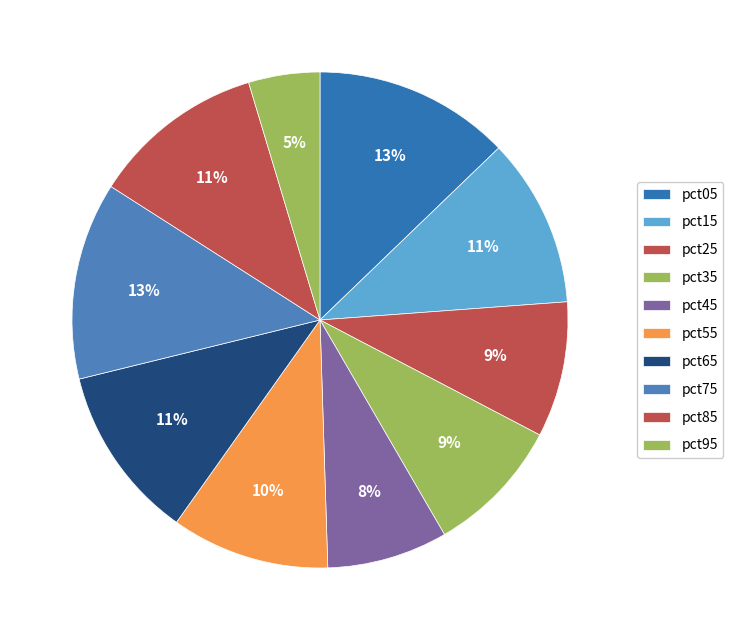

Combined, do pct45 and pct75 account for over 50%?

No